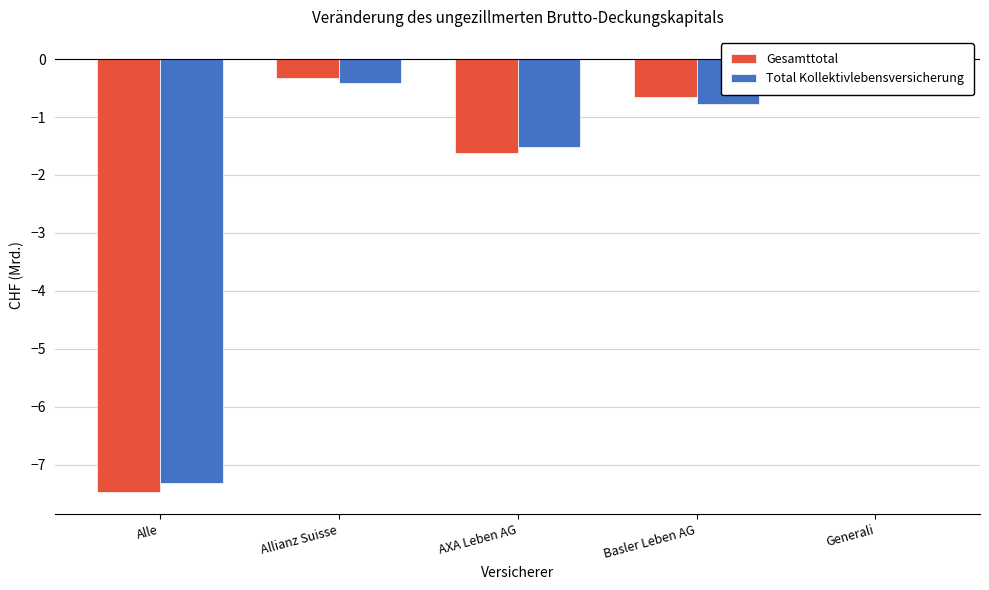

How many bars are there in total?

10